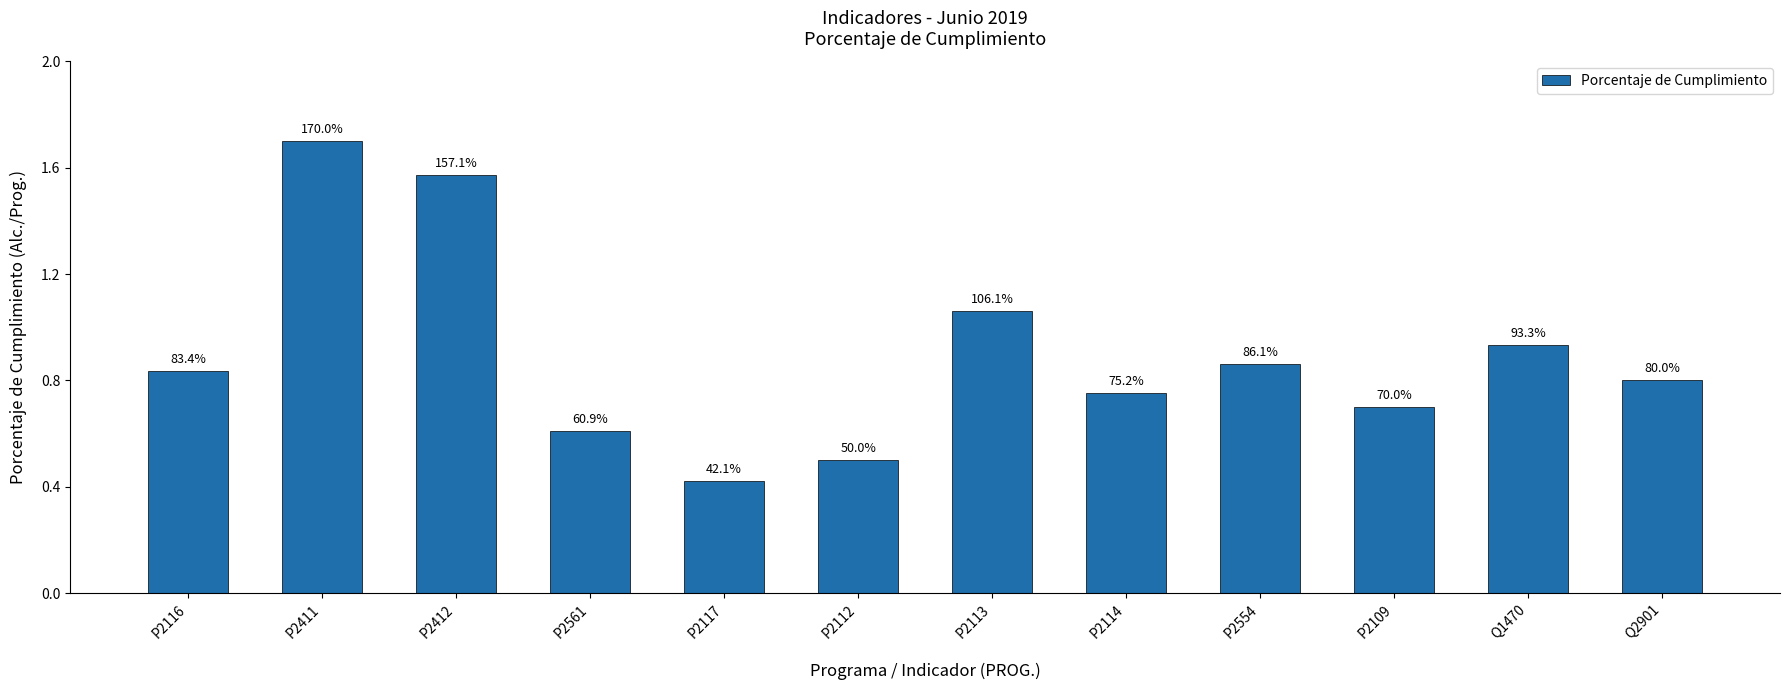

How many bars are there in total?

12